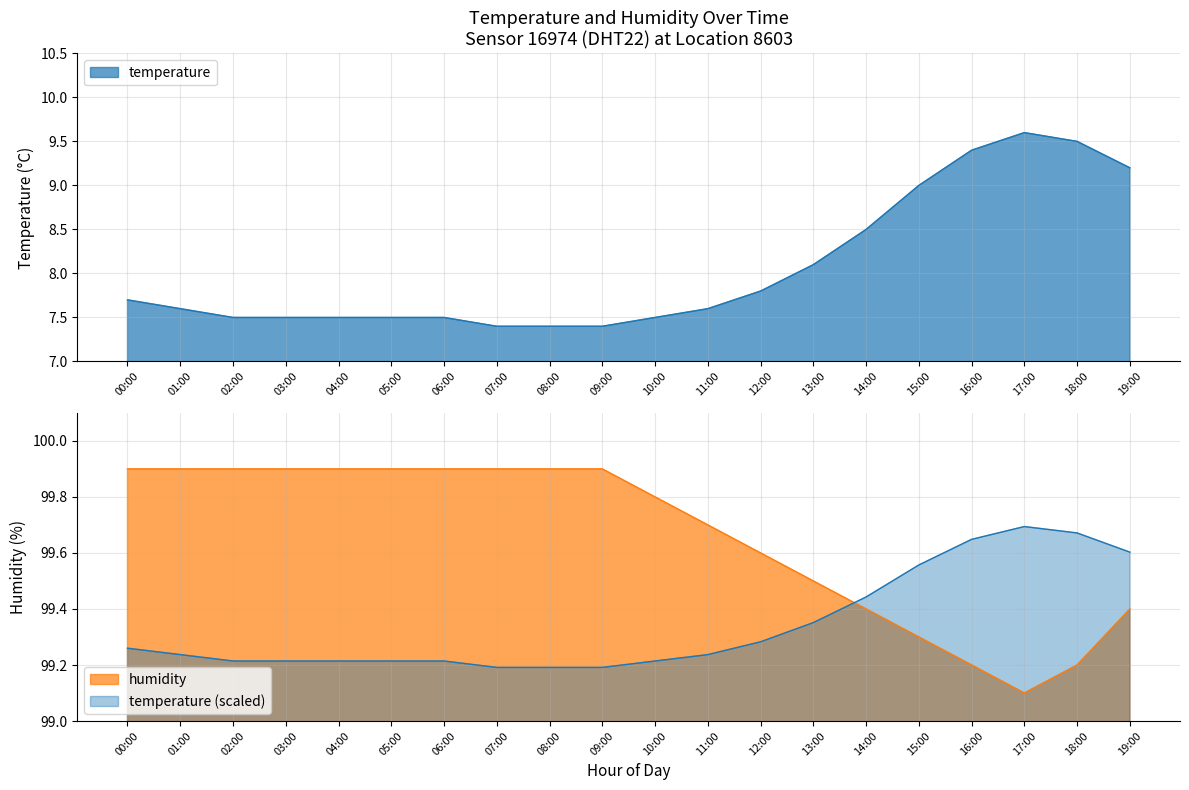

Does the chart display data point markers on the line(s)?

No